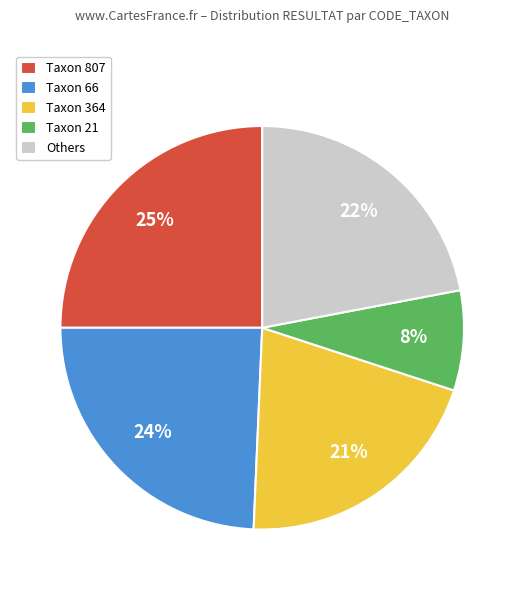

True or false: Taxon 66 accounts for 15% of the total.

False